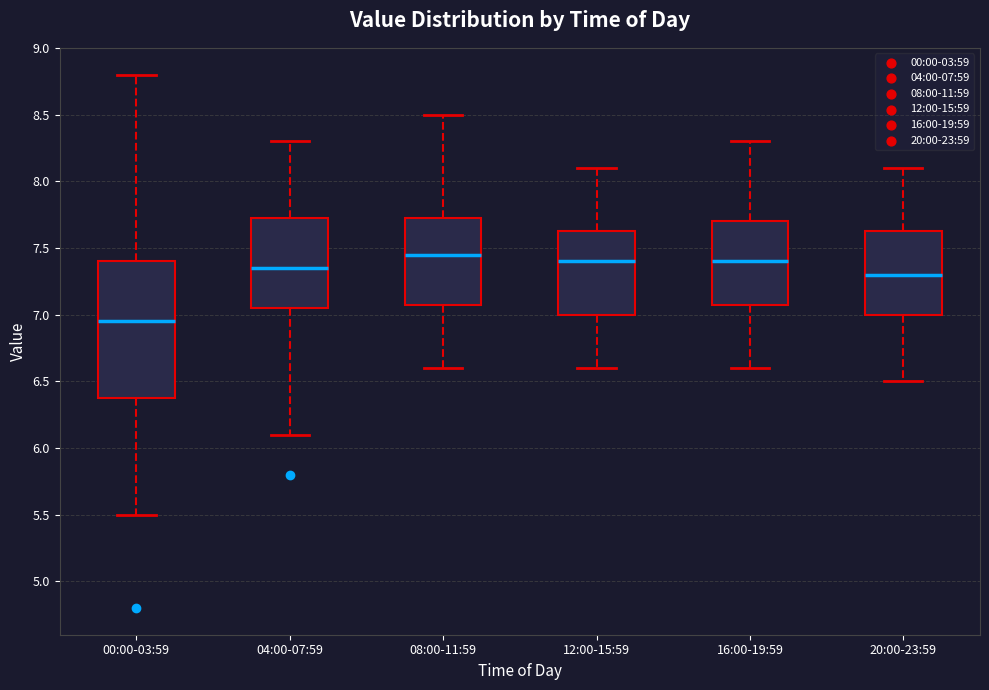

Where is the upper edge of the box for 12:00-15:59 on the y-axis? The values are not printed on the chart, so give them approximately, as read against the axis.

7.65